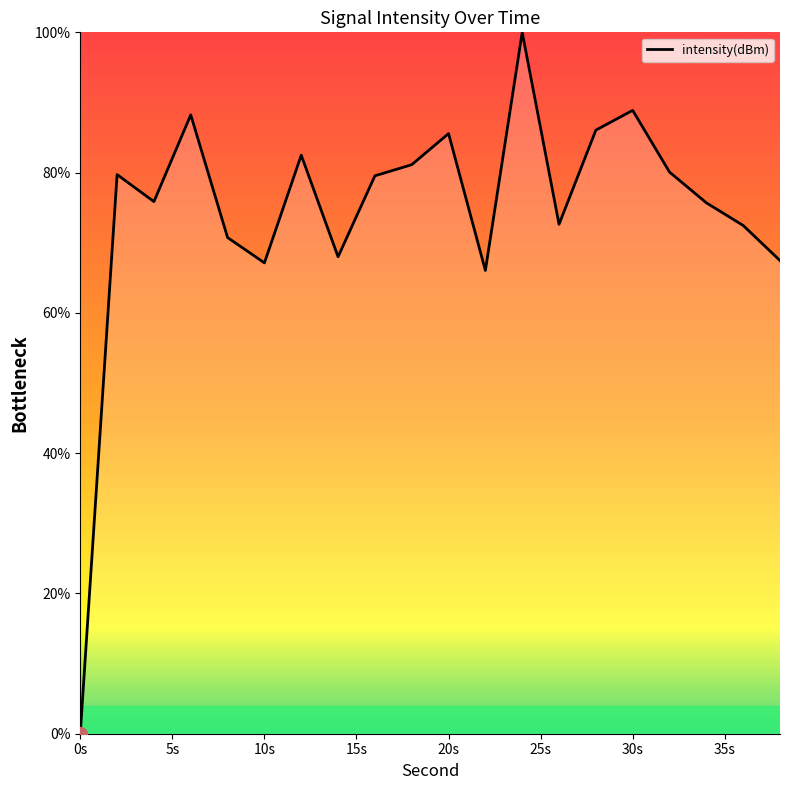

What is the difference between the maximum and minimum values?

100.0